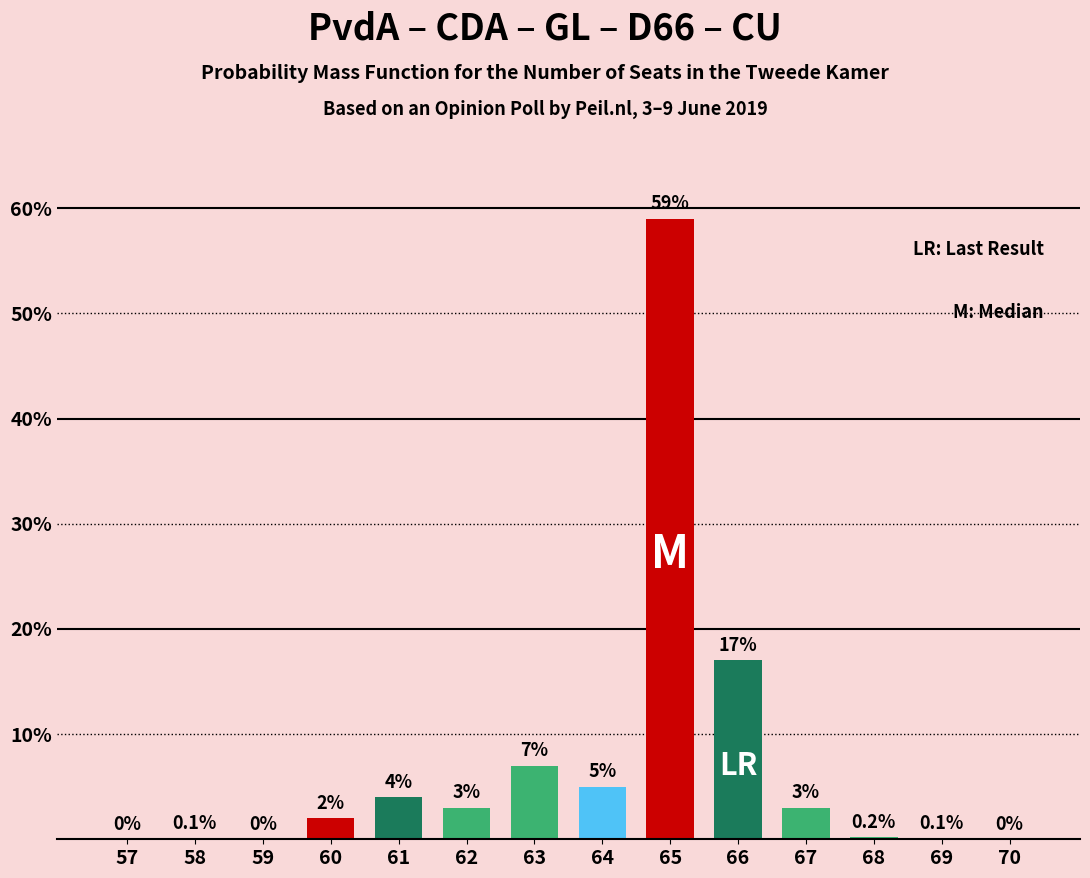

Reading right to left, list all the values displayed in this chart.

70=0.0	69=0.1	68=0.2	67=3.0	66=17.0	65=59.0	64=5.0	63=7.0	62=3.0	61=4.0	60=2.0	59=0.0	58=0.1	57=0.0